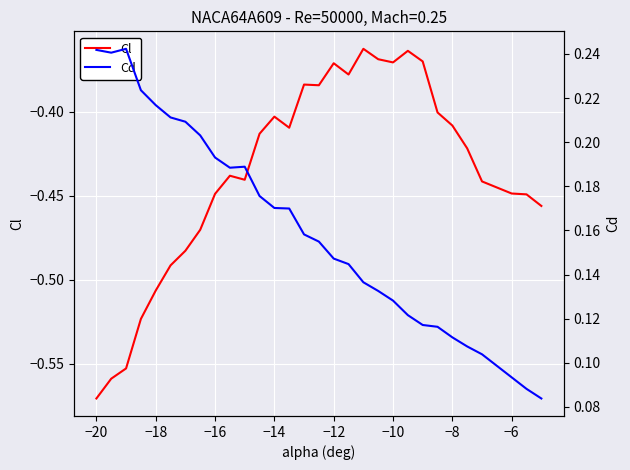

What are all the series names shown in the legend?

Cl, Cd